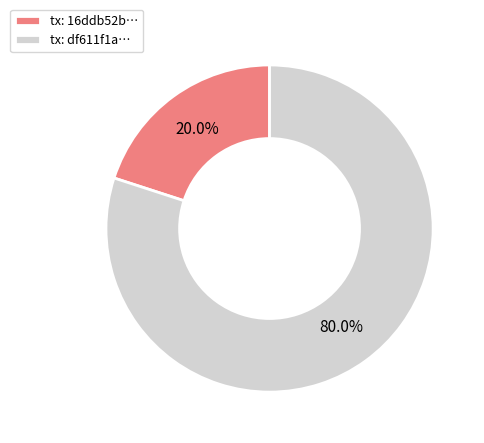

Approximately how many times larger is the value at tx: df611f1a… compared to tx: 16ddb52b…?

4.0